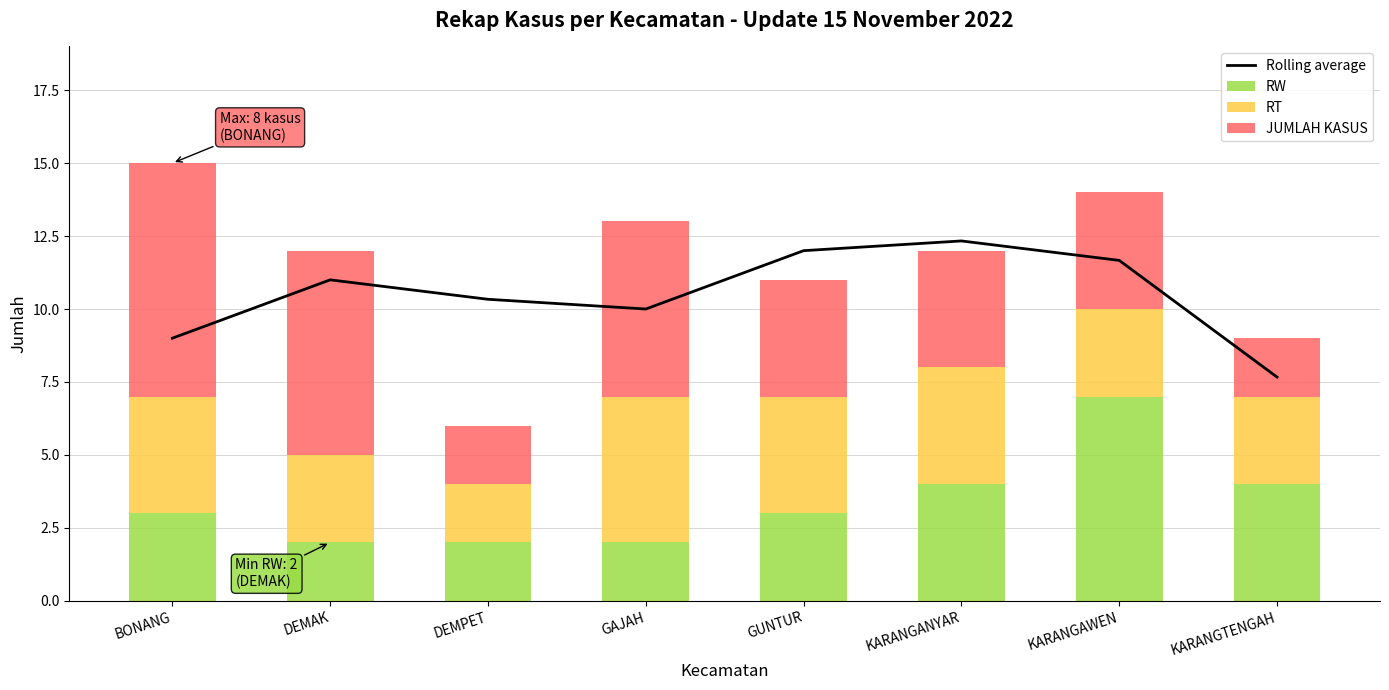

At which category is the sum across all series the highest?

KARANGAWEN